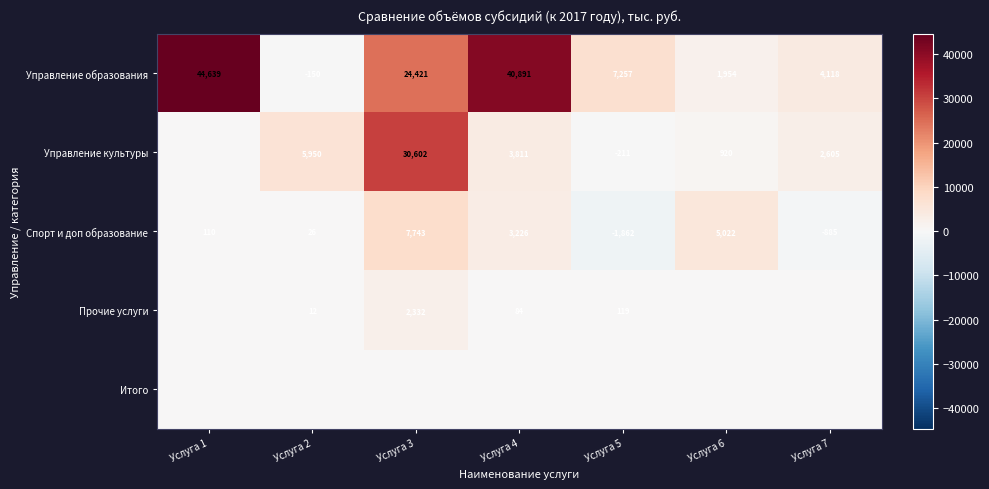

What is the minimum value shown in the chart?

-1861.6